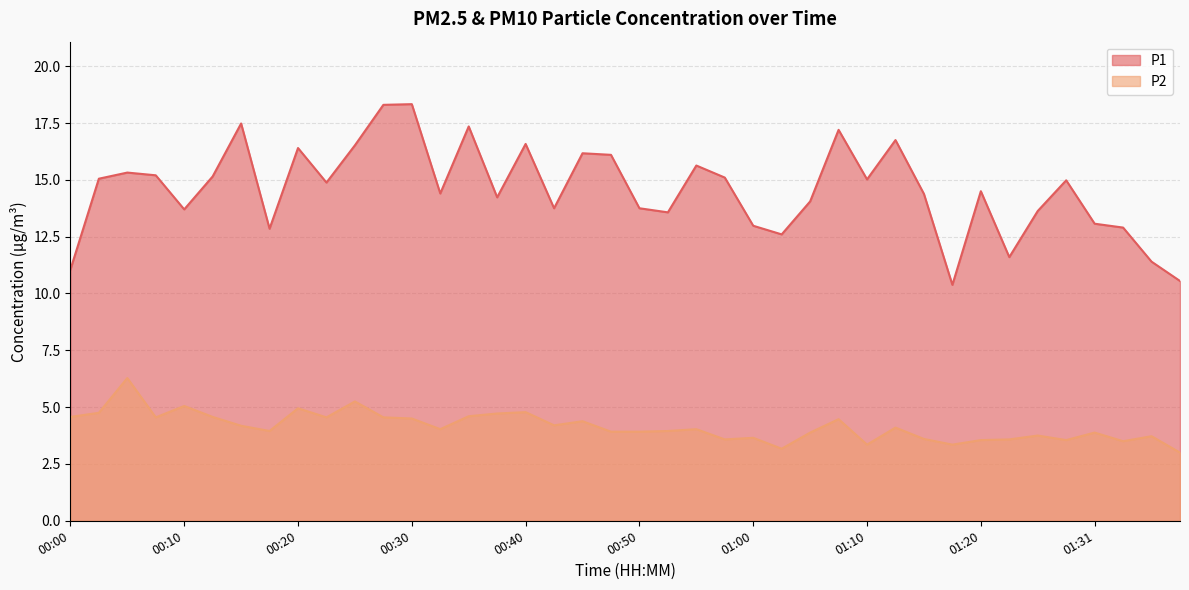

What is the difference between the highest and lowest values at 01:15?

10.8